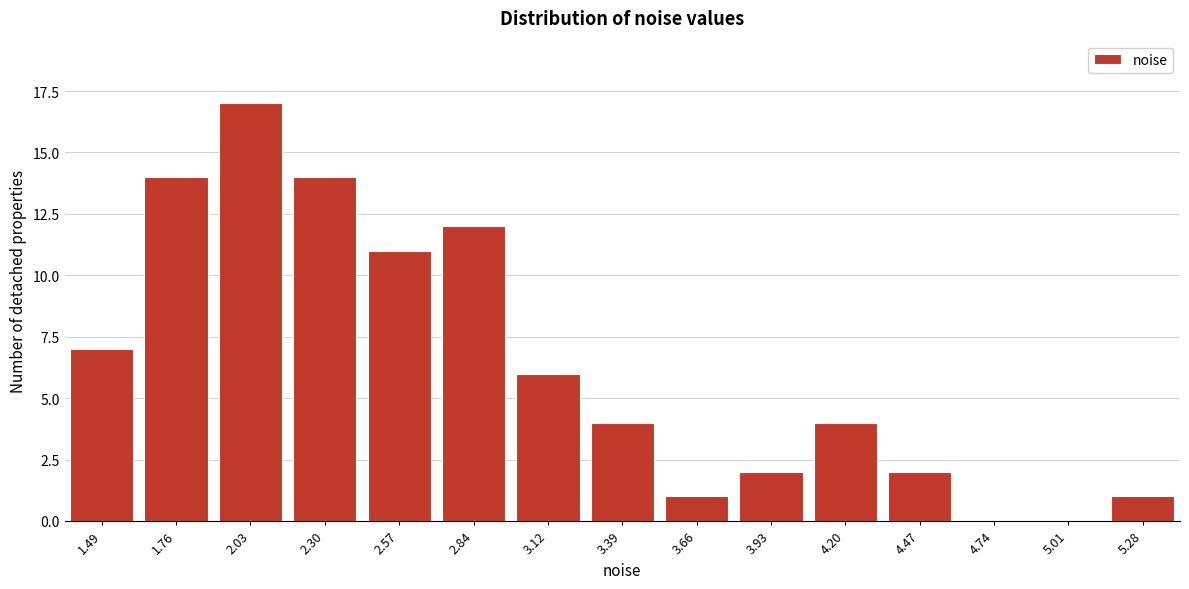

Reading right to left, transcribe all the data shown in this chart.

5.28=1	5.01=0	4.74=0	4.47=2	4.20=4	3.93=2	3.66=1	3.39=4	3.12=6	2.84=12	2.57=11	2.30=14	2.03=17	1.76=14	1.49=7